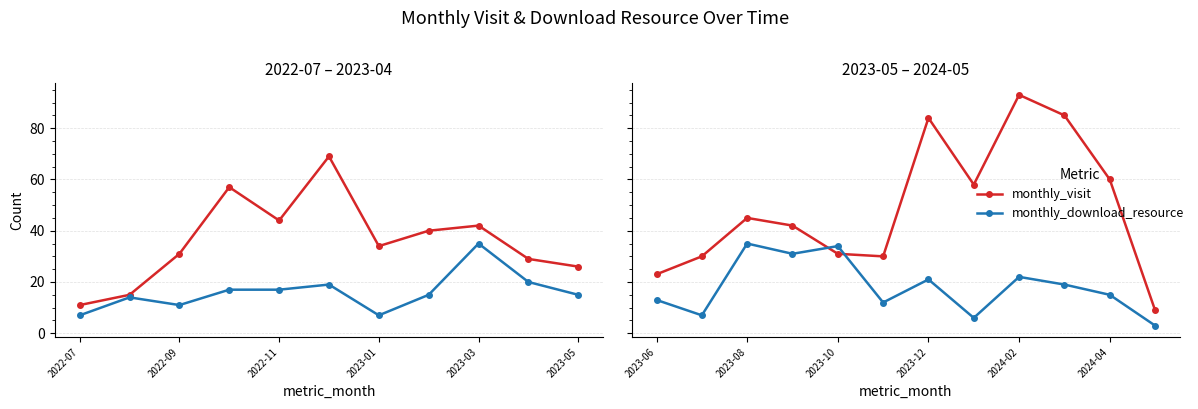

How many lines are shown in the chart?

2